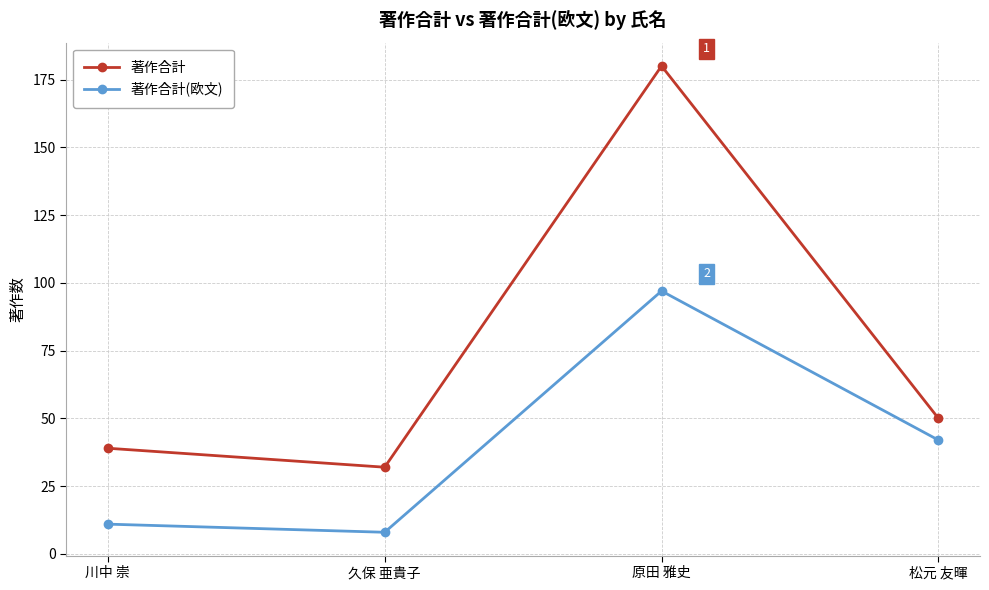

True or false: 著作合計 and 著作合計(欧文) intersect in this chart.

False